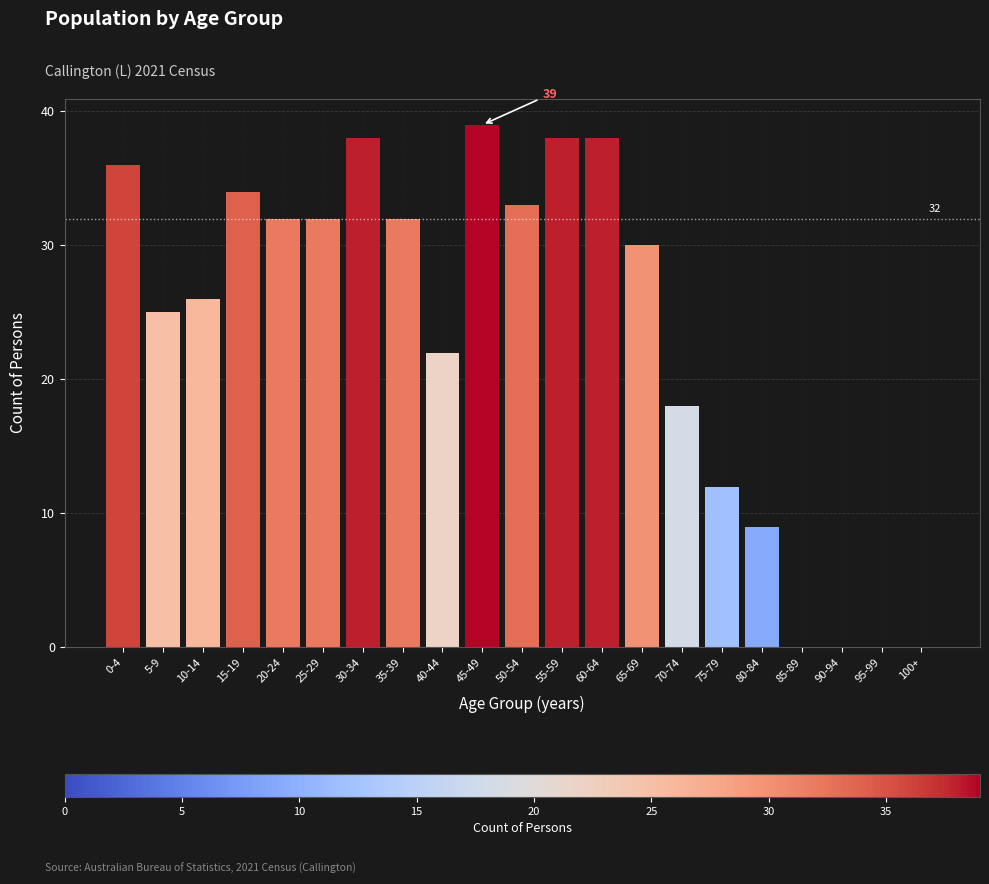

Reading left to right, transcribe all the data shown in this chart.

0-4=36	5-9=25	10-14=26	15-19=34	20-24=32	25-29=32	30-34=38	35-39=32	40-44=22	45-49=39	50-54=33	55-59=38	60-64=38	65-69=30	70-74=18	75-79=12	80-84=9	85-89=0	90-94=0	95-99=0	100+=0